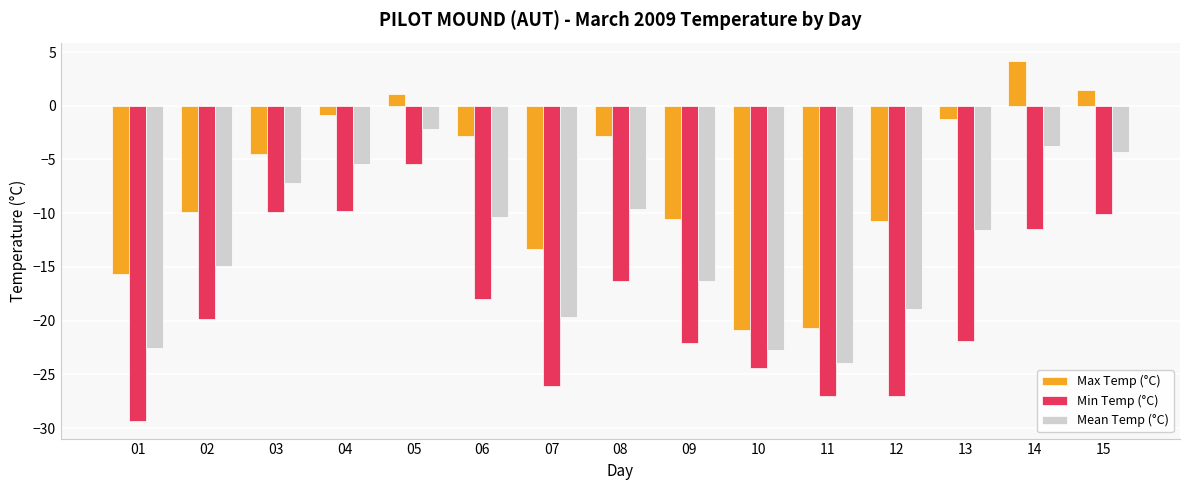

What is the difference between the highest and lowest values at 09?

11.6